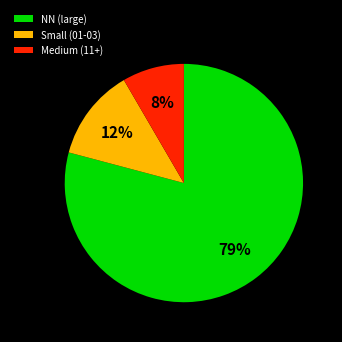

Which slice represents more than half of the pie?

NN (large)